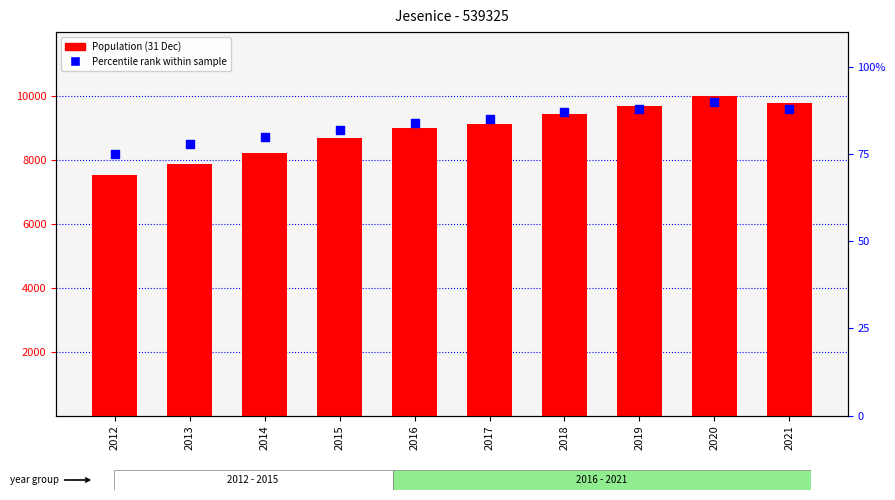

At how many categories does at least one series exceed 8875?

6